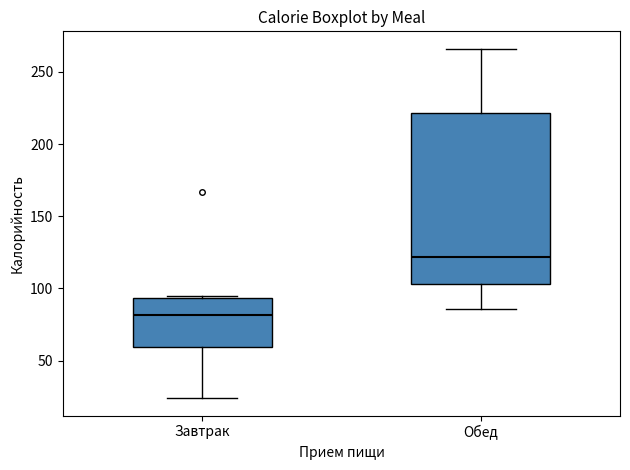

Reading left to right, transcribe this box plot: for each box, give where its median line is, the range the box spans, and where its two whiskers end, as read against the y-axis. The values are not printed on the chart, so give them approximately, as read against the axis.

Завтрак: median 80, box 60 to 95, whiskers 25 to 95 (just above the box's upper edge)
Обед: median 120, box 105 to 220, whiskers 85 to 265